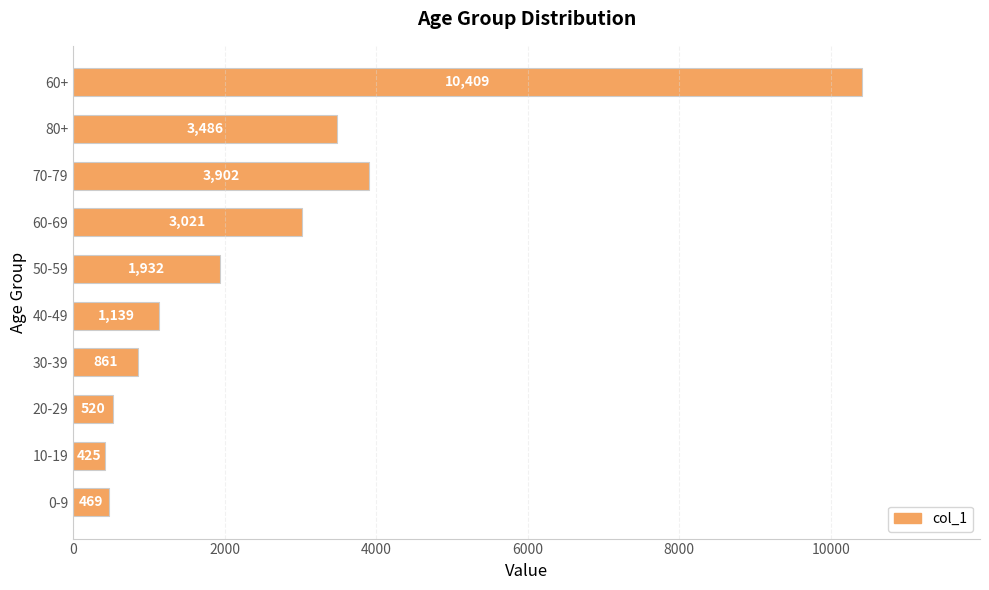

The value at 0-9 is 469. True or false?

True